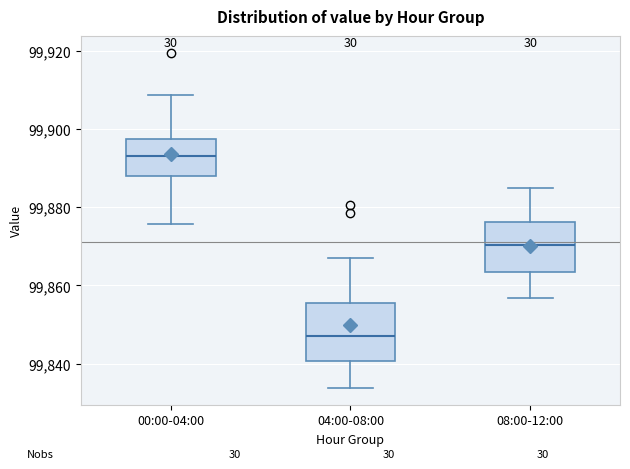

Reading left to right, transcribe this box plot: for each box, give where its median line is, the range the box spans, and where its two whiskers end, as read against the y-axis. The values are not printed on the chart, so give them approximately, as read against the axis.

00:00-04:00: median 99894, box 99888 to 99898, whiskers 99876 to 99908
04:00-08:00: median 99848, box 99840 to 99856, whiskers 99834 to 99866
08:00-12:00: median 99870, box 99864 to 99876, whiskers 99856 to 99886